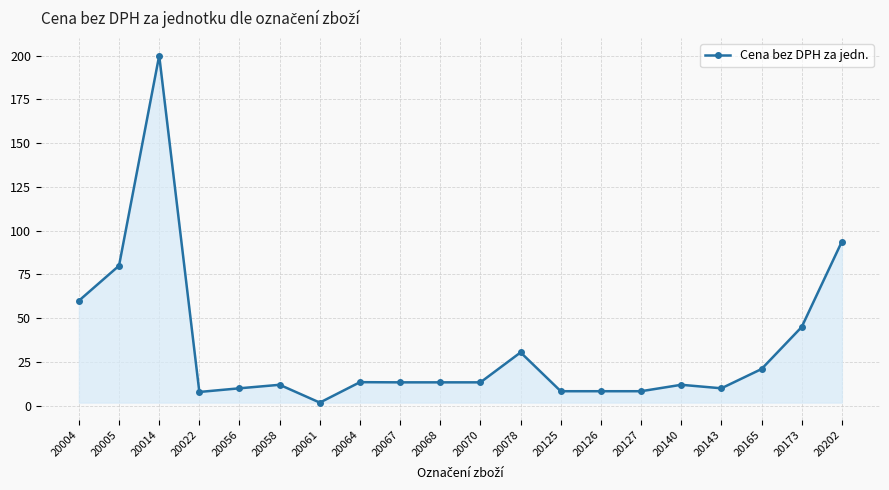

How many lines are shown in the chart?

1